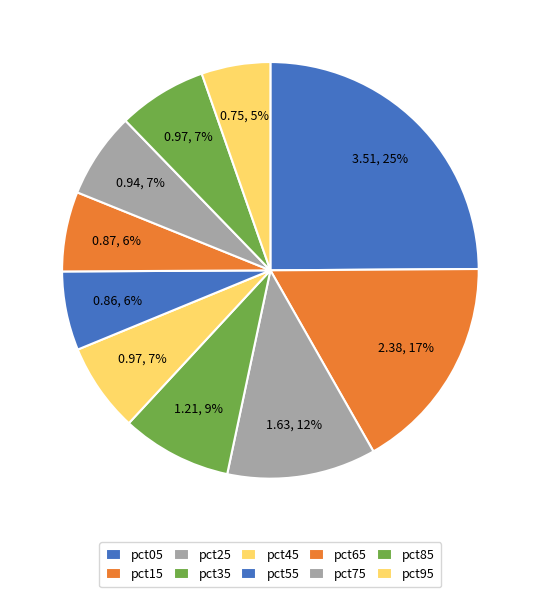

Which slice is the smallest?

pct95